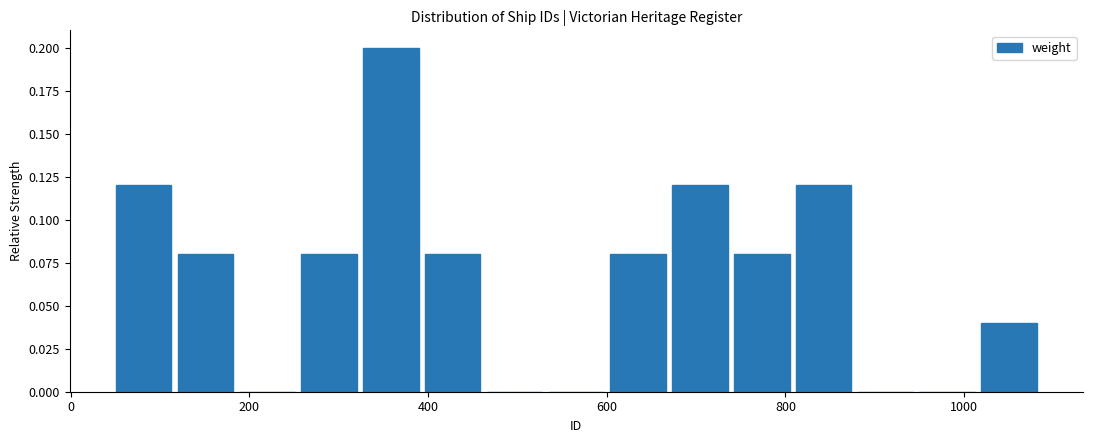

Around what value on the x-axis is the tallest bar? Give the approximate position of its centre, as read against the axis.

360